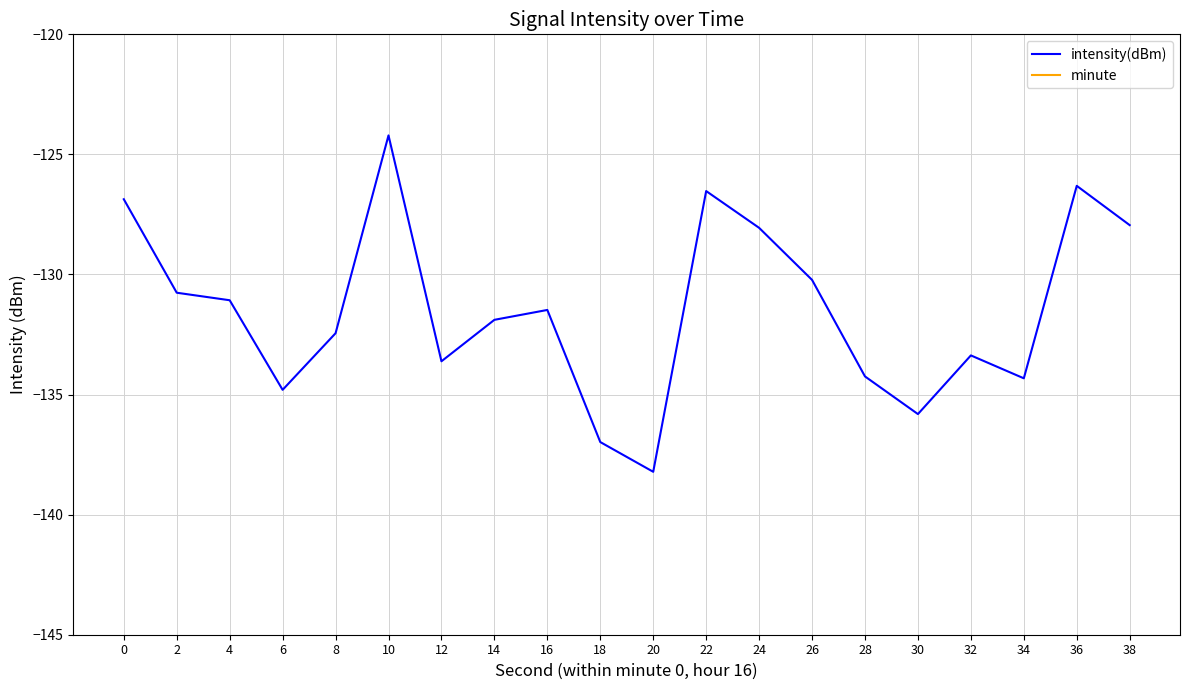

True or false: intensity(dBm) and minute intersect in this chart.

False